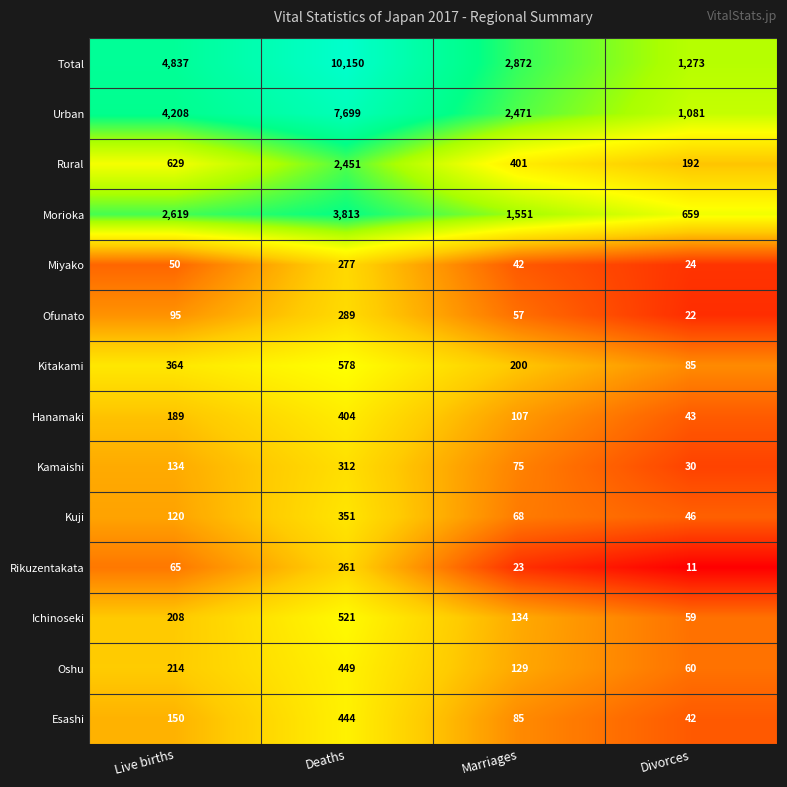

Count the Ichinoseki values in the range 134 to 521.

3